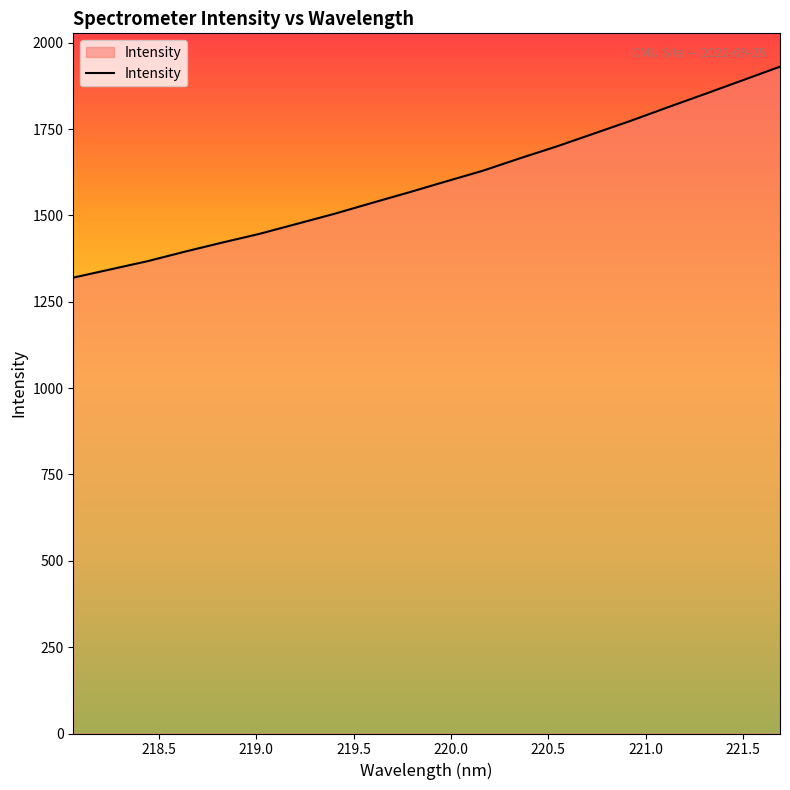

What is the greatest value displayed?

1930.9